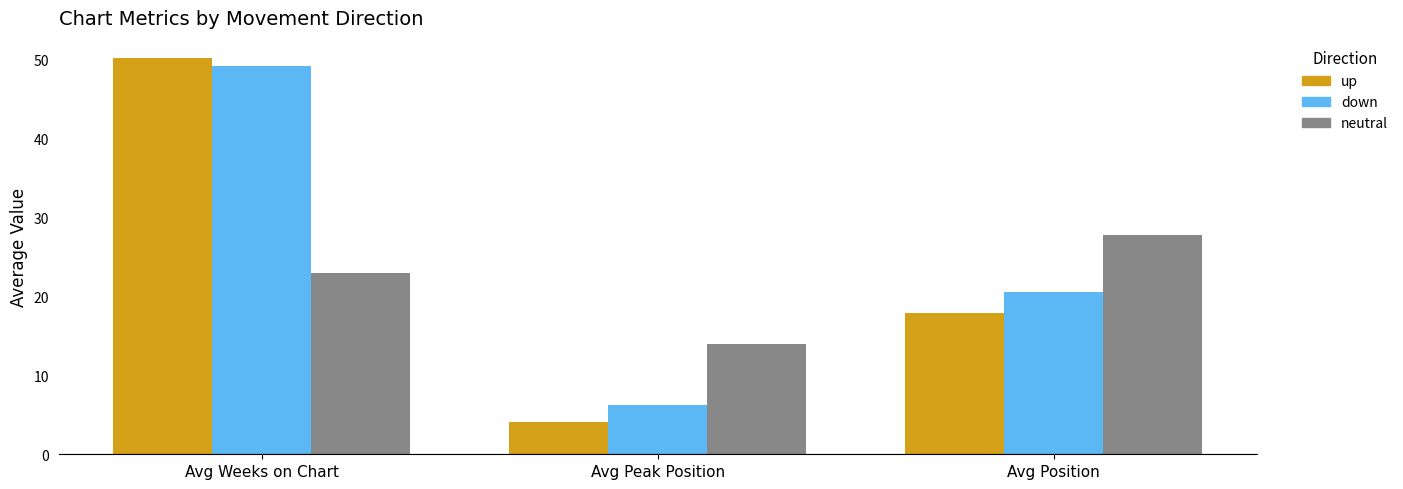

Rank the series at Avg Peak Position from lowest to highest value.

up, down, neutral